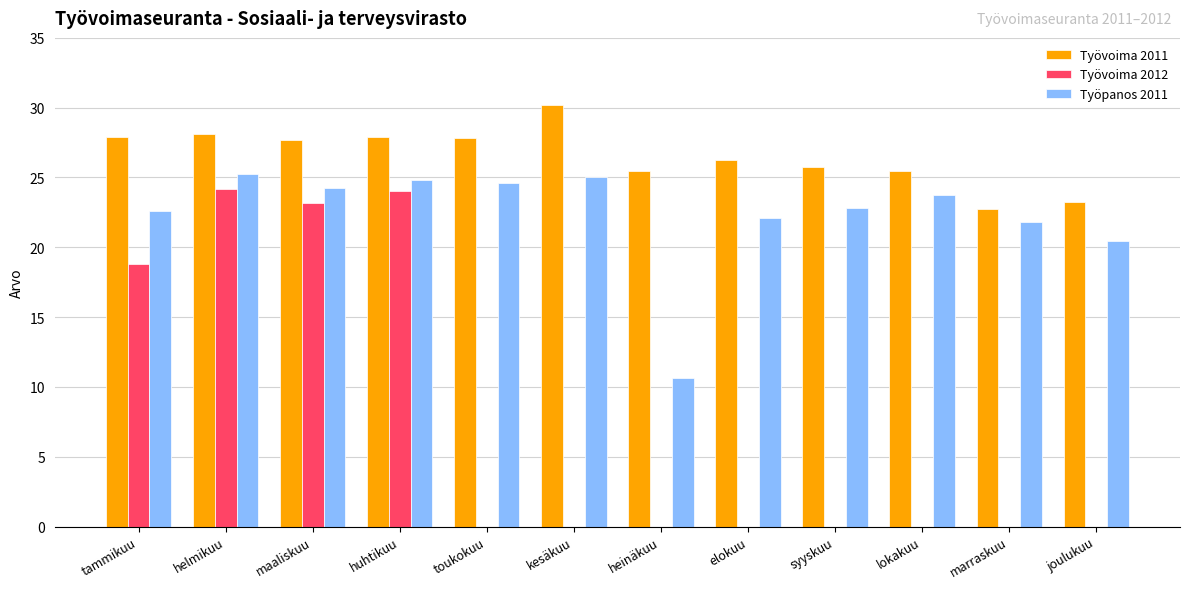

What is the greatest value displayed?

30.2